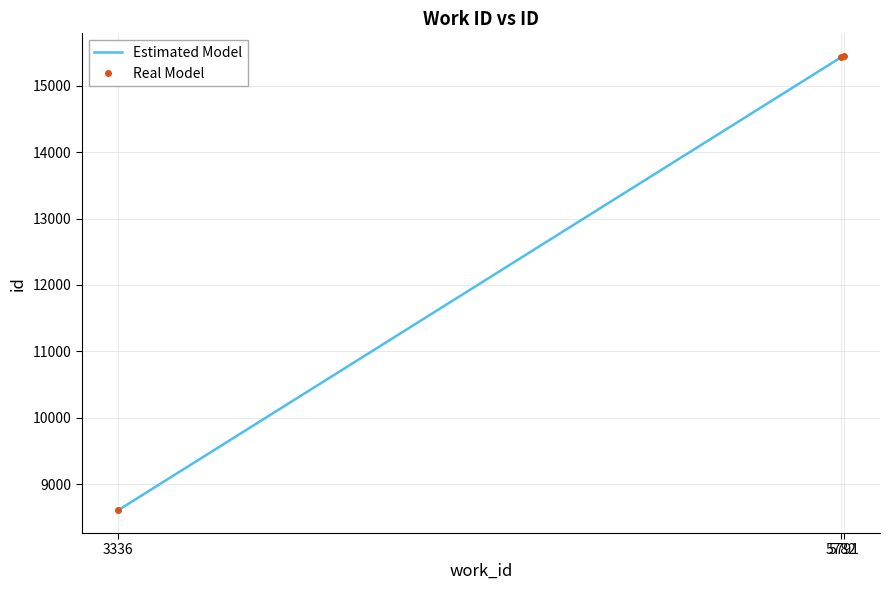

Where does the Real Model series first go above 15428?

5791